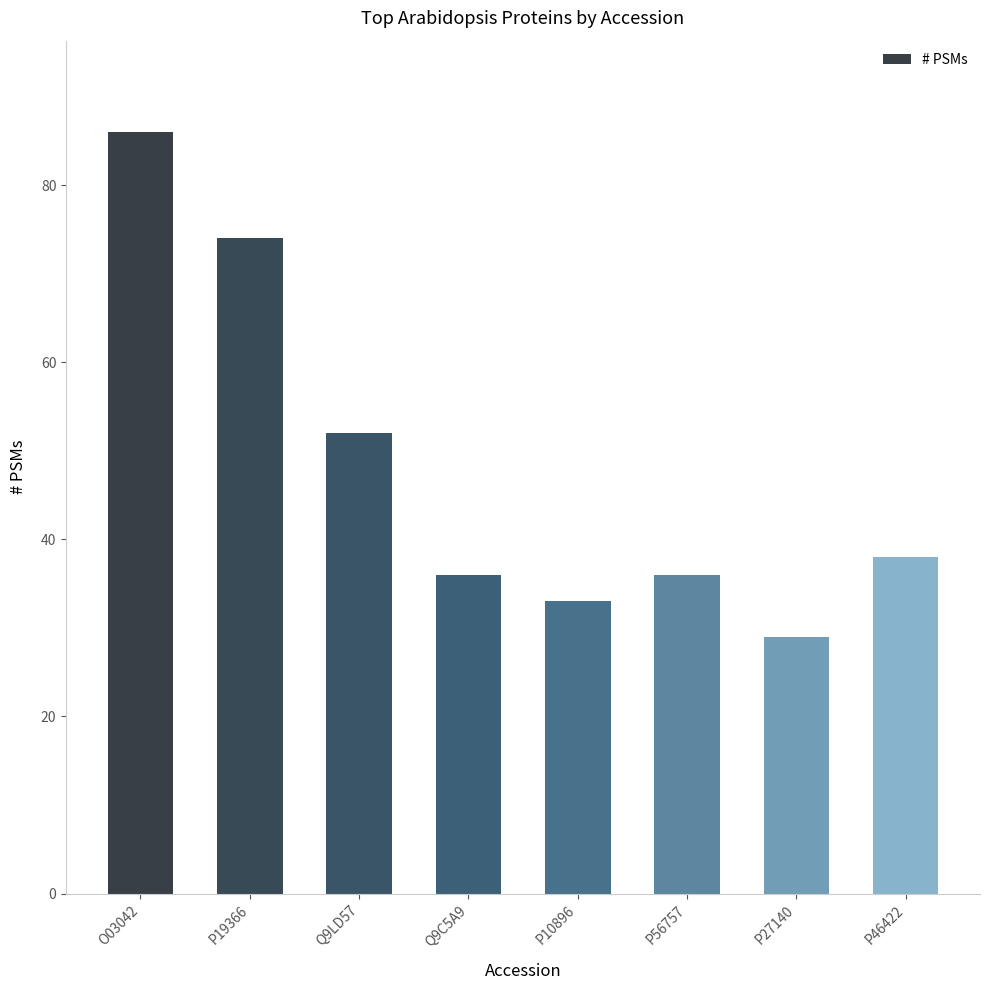

At which category does the chart reach its peak across all series?

O03042